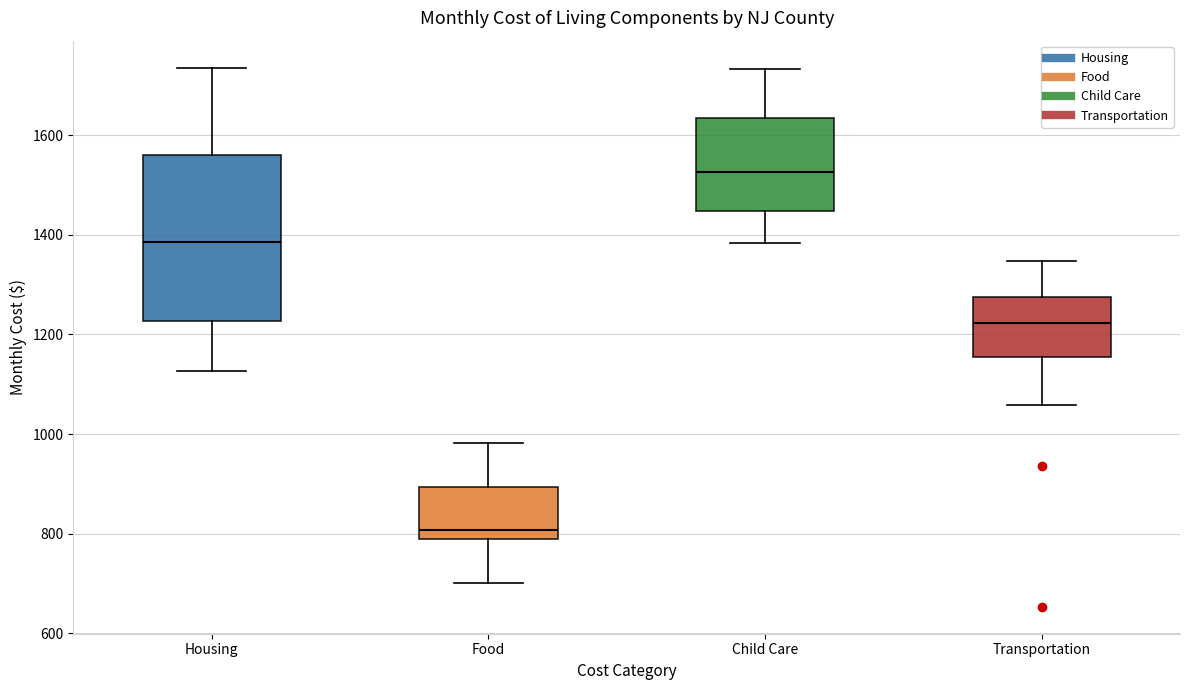

Where is the lower edge of the box for Housing on the y-axis? The values are not printed on the chart, so give them approximately, as read against the axis.

1220